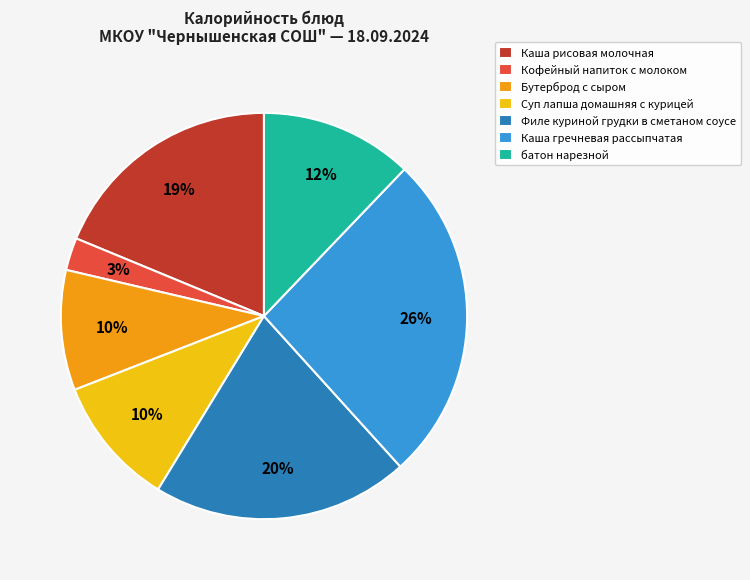

Which category has the biggest portion of the pie?

Каша гречневая рассыпчатая